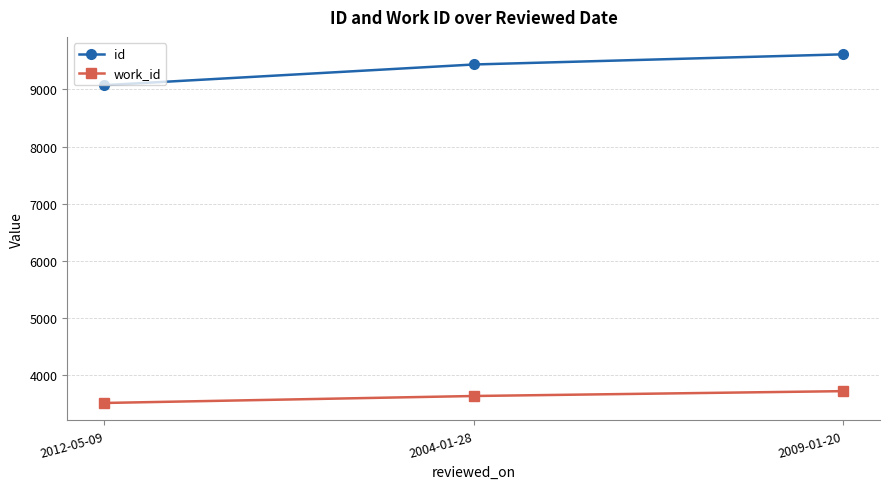

What is the total value across all series at 2009-01-20?

13336